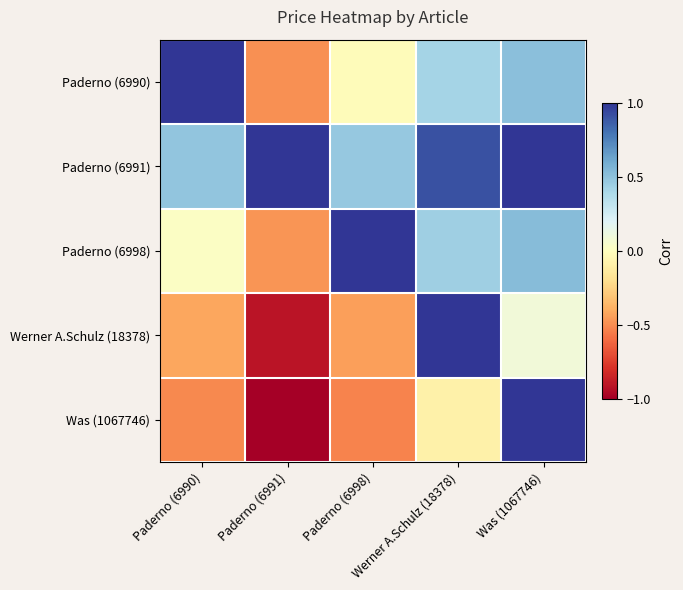

Reading left to right, transcribe all the data shown in this chart.

Paderno (6990): Paderno (6990)=1.0	Paderno (6991)=-0.5	Paderno (6998)=-0.0	Werner A.Schulz (18378)=0.4	Was (1067746)=0.5
Paderno (6991): Paderno (6990)=0.5	Paderno (6991)=1.0	Paderno (6998)=0.5	Werner A.Schulz (18378)=0.9	Was (1067746)=1.0
Paderno (6998): Paderno (6990)=0.0	Paderno (6991)=-0.5	Paderno (6998)=1.0	Werner A.Schulz (18378)=0.4	Was (1067746)=0.5
Werner A.Schulz (18378): Paderno (6990)=-0.4	Paderno (6991)=-0.9	Paderno (6998)=-0.4	Werner A.Schulz (18378)=1.0	Was (1067746)=0.1
Was (1067746): Paderno (6990)=-0.5	Paderno (6991)=-1.0	Paderno (6998)=-0.5	Werner A.Schulz (18378)=-0.1	Was (1067746)=1.0